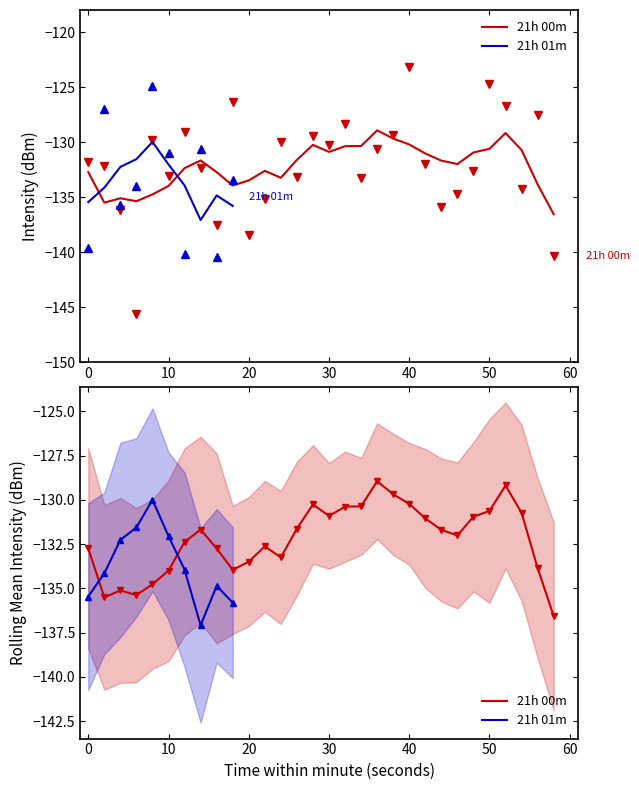

What is the change in value from 28 to 46?

-5.2